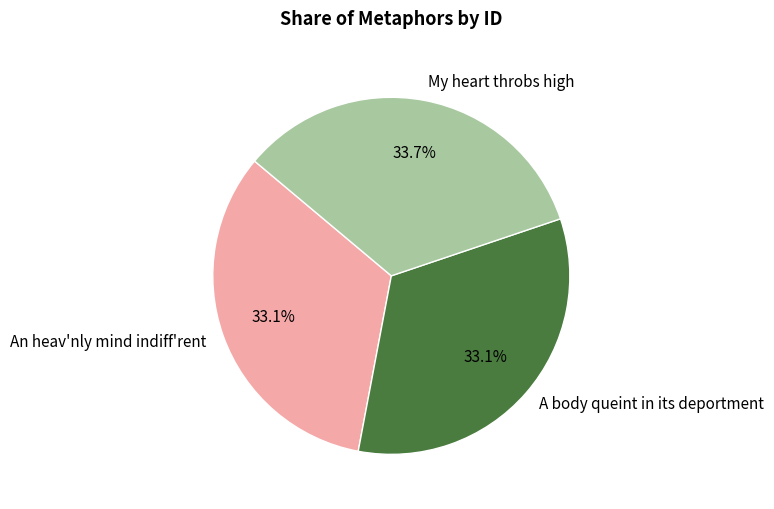

What percentage is the My heart throbs high slice, to the nearest percent?

34%